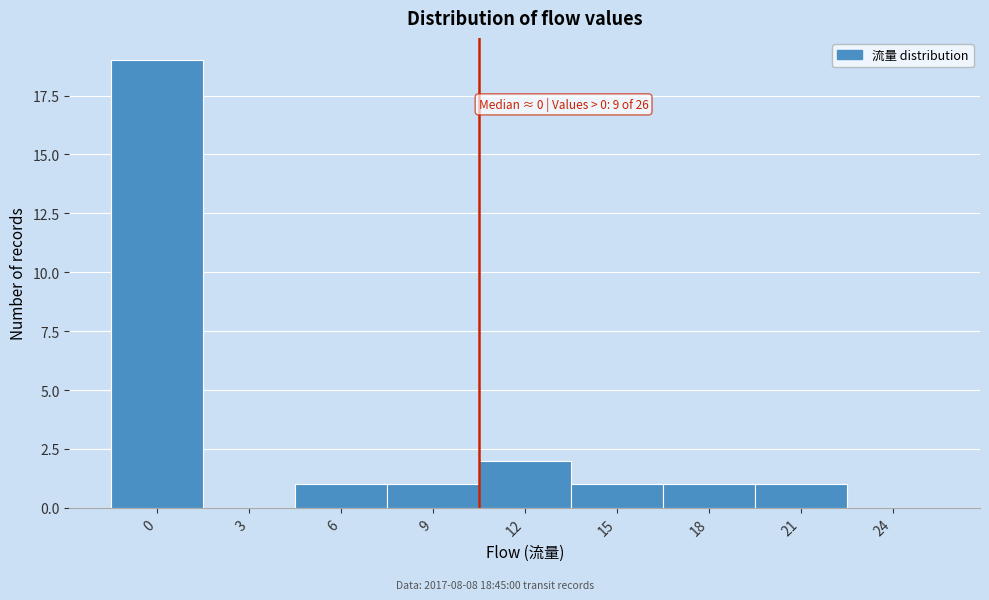

Reading left to right, list all the values displayed in this chart.

0=19	3=0	6=1	9=1	12=2	15=1	18=1	21=1	24=0